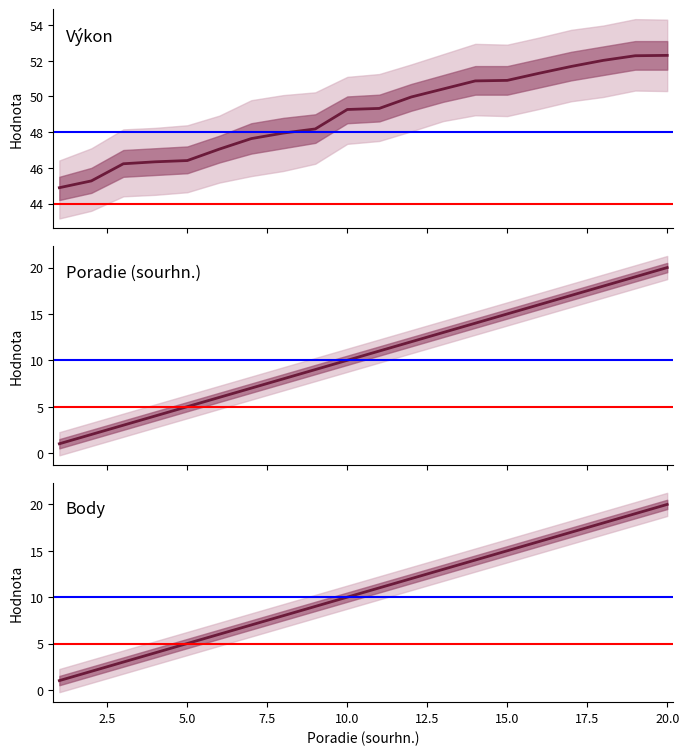

At which label is Body closest to 10?

10